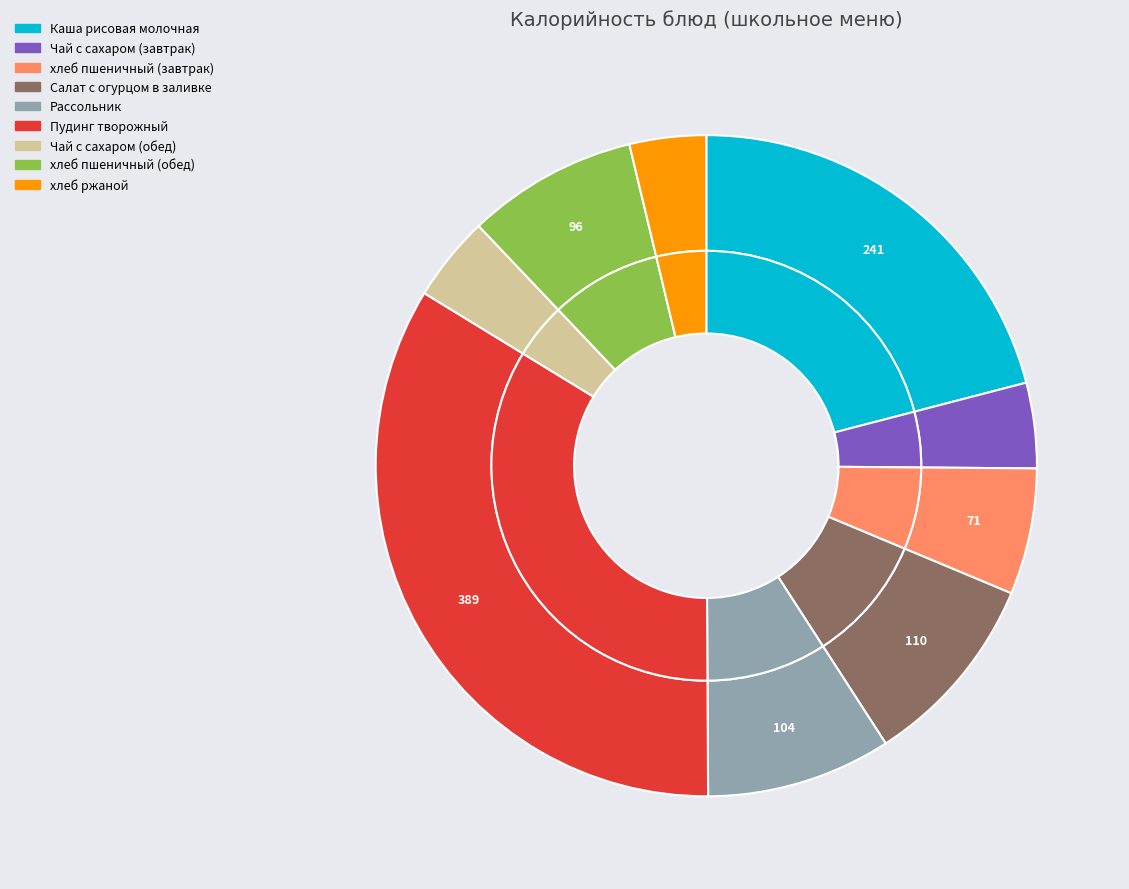

Is there any slice that represents more than half of the pie?

No